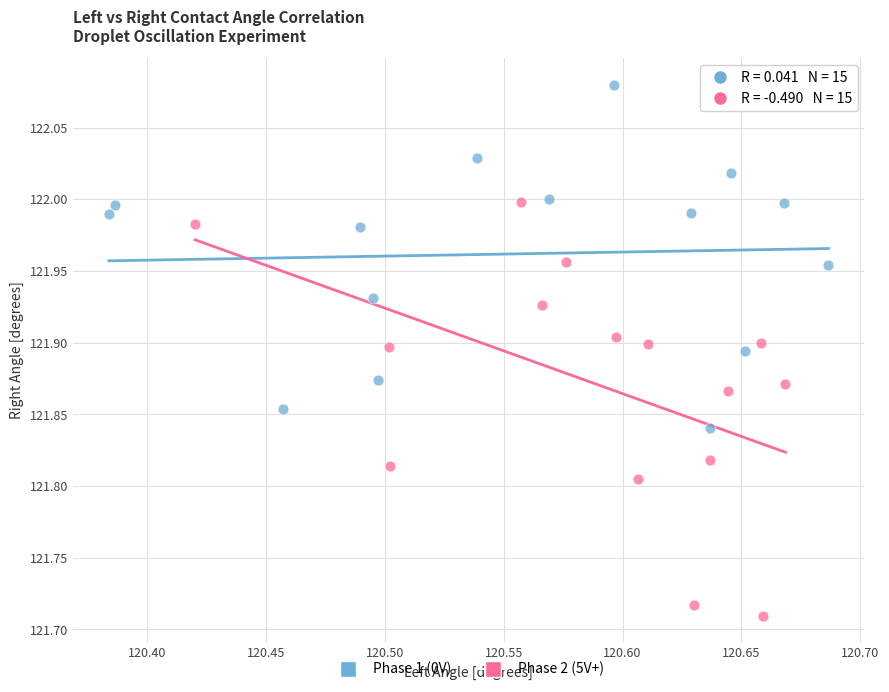

Which series reaches the minimum Y coordinate?

Phase 2 (5V+)